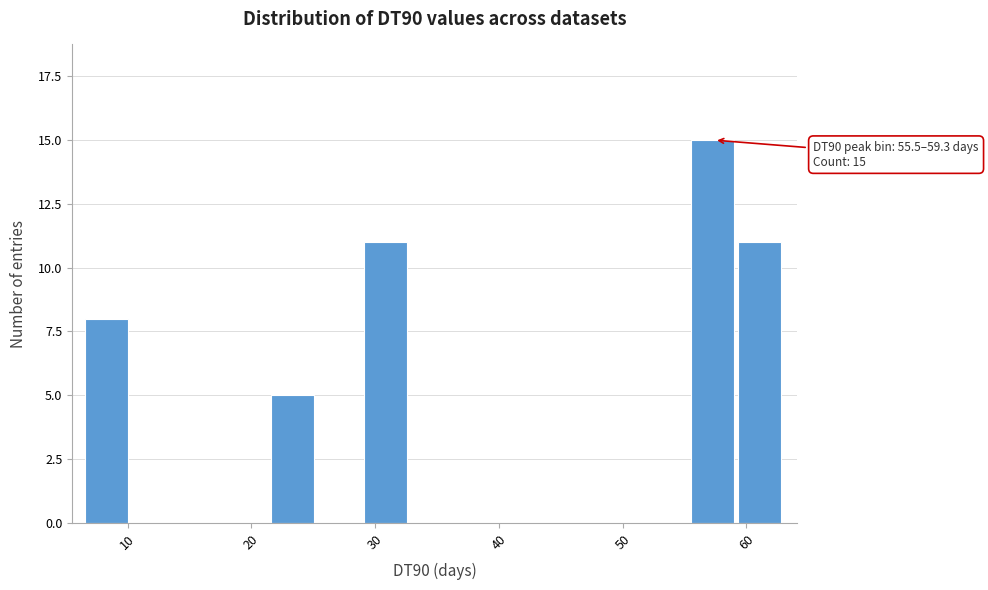

Around what value on the x-axis is the tallest bar? Give the approximate position of its centre, as read against the axis.

57